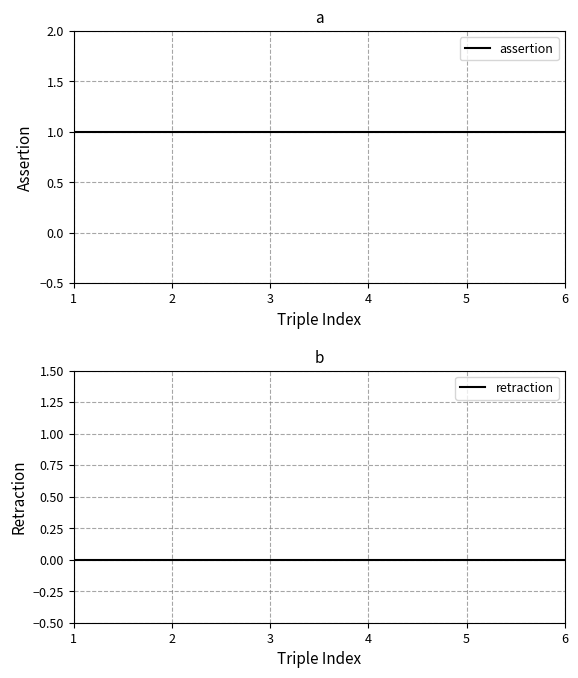

How many lines are shown in the chart?

2